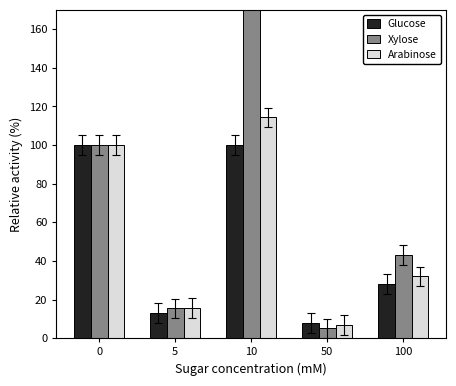

How many groups of bars are there?

5